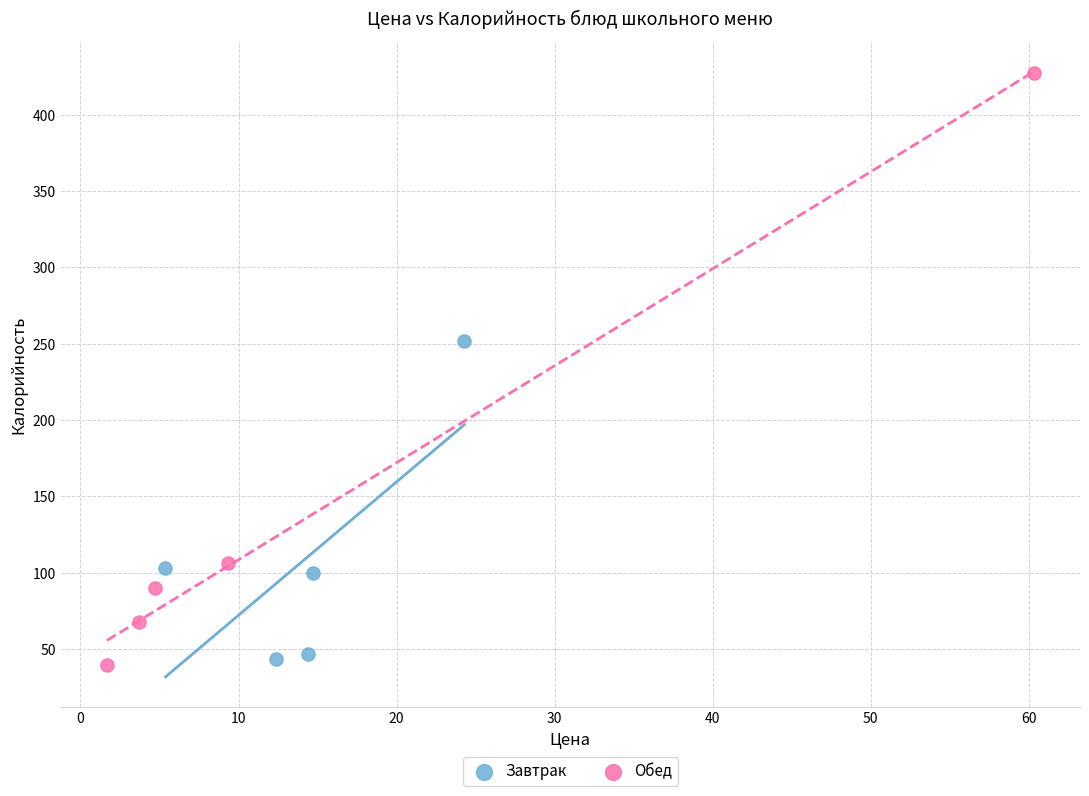

Which series has the largest Y range (max minus min)?

Обед